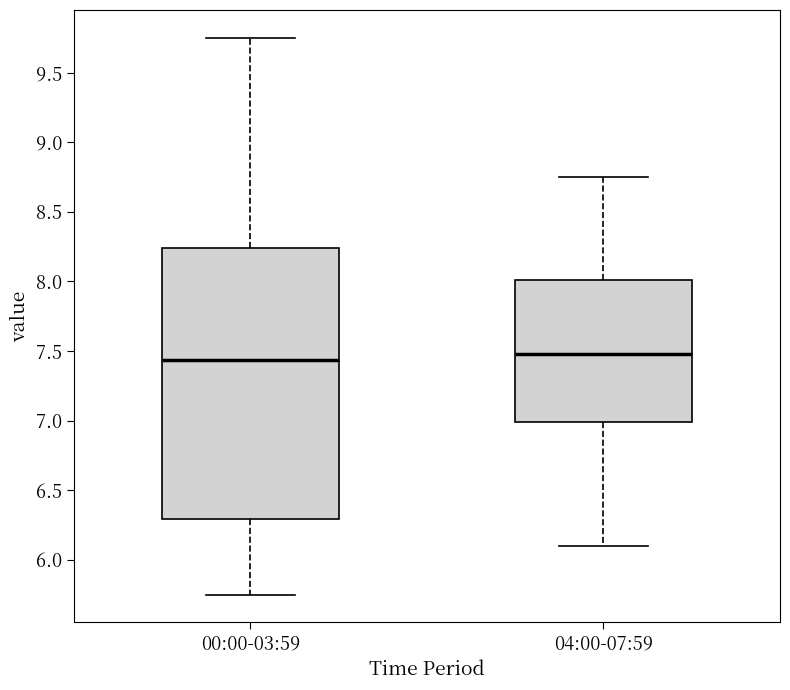

Reading left to right, read every box against the y-axis: the position of its median line, the range the box covers, and the ends of its whiskers. The values are not printed on the chart, so give them approximately, as read against the axis.

00:00-03:59: median 7.45, box 6.30 to 8.25, whiskers 5.75 to 9.75
04:00-07:59: median 7.50, box 7.00 to 8.00, whiskers 6.10 to 8.75